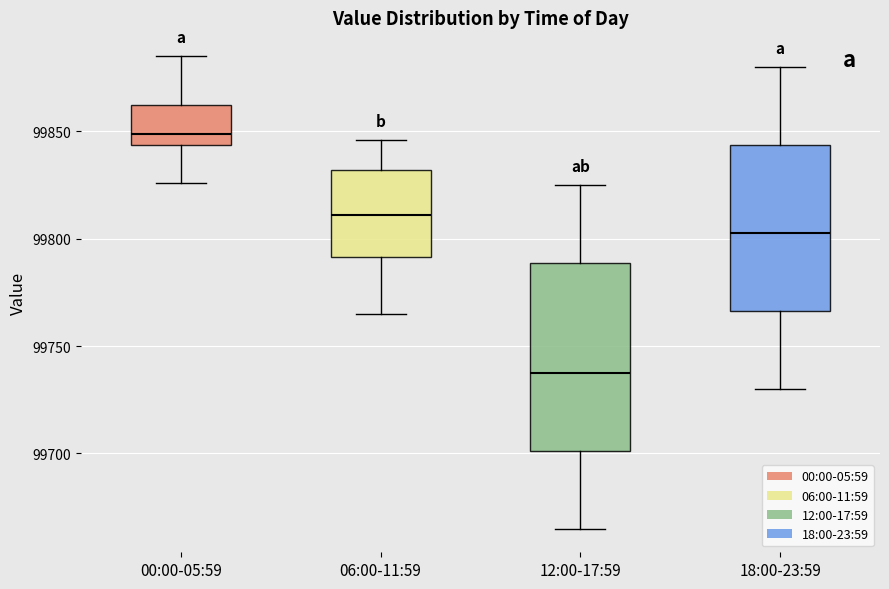

Where does the upper whisker of the box for 18:00-23:59 end on the y-axis? The values are not printed on the chart, so give them approximately, as read against the axis.

99880